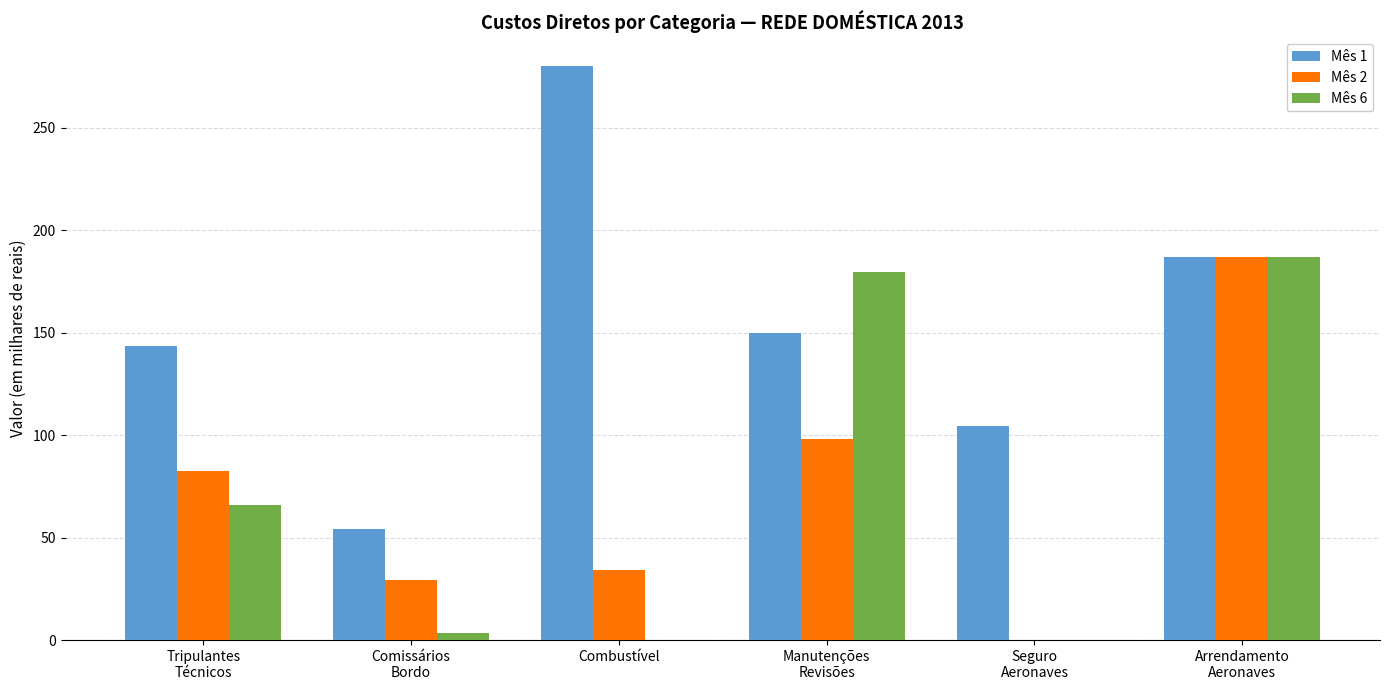

What is the sum of all Mês 1 values?

918.7